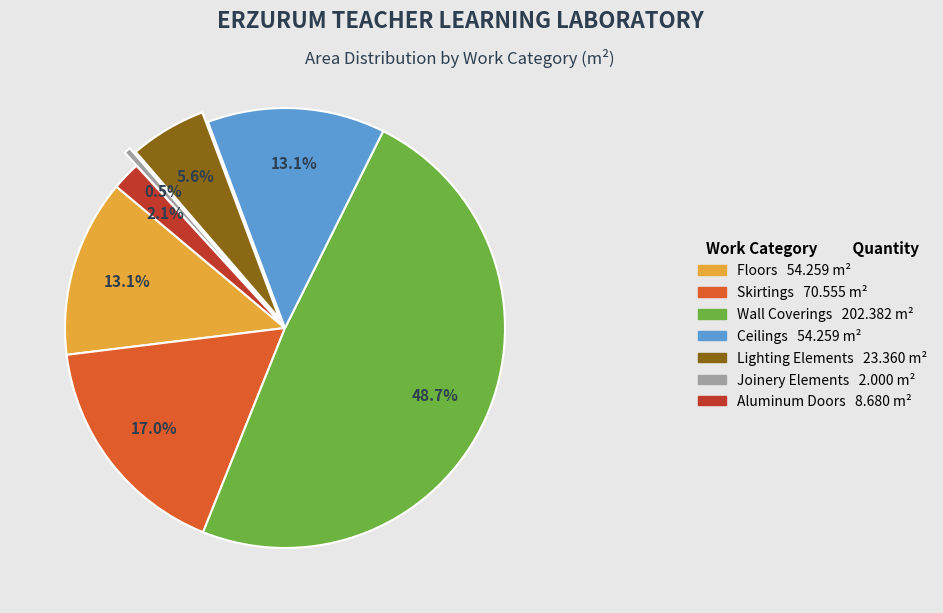

Count the number of slices in the pie.

7